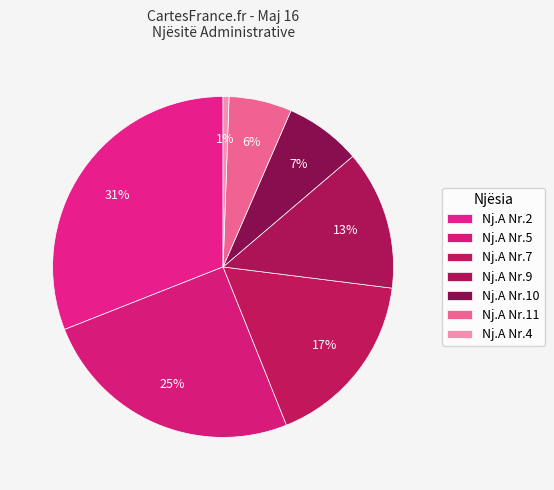

To the nearest percent, what percentage of the pie is Nj.A Nr.7?

17%